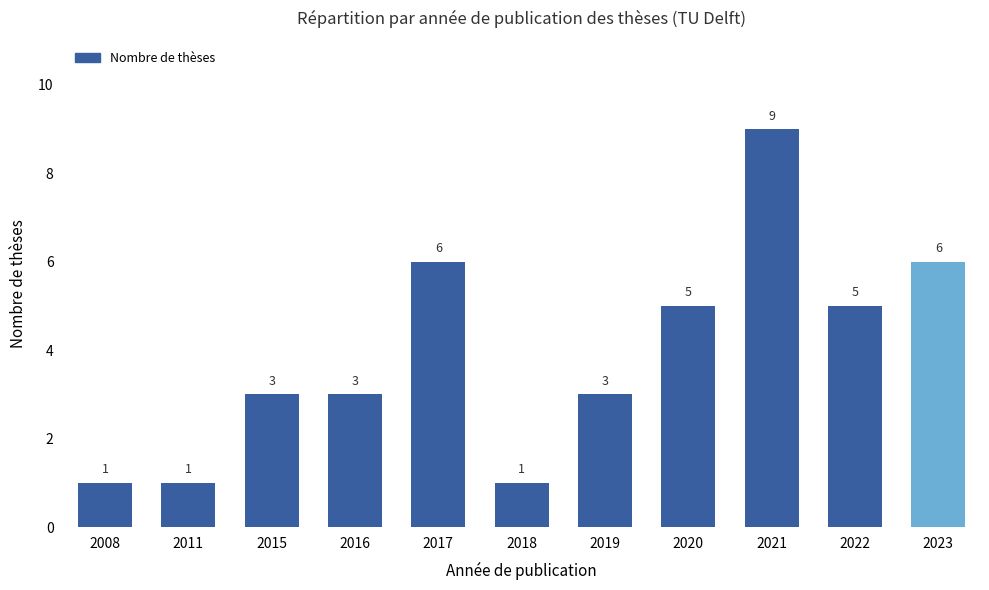

Count the values in the range 1 to 6.

10